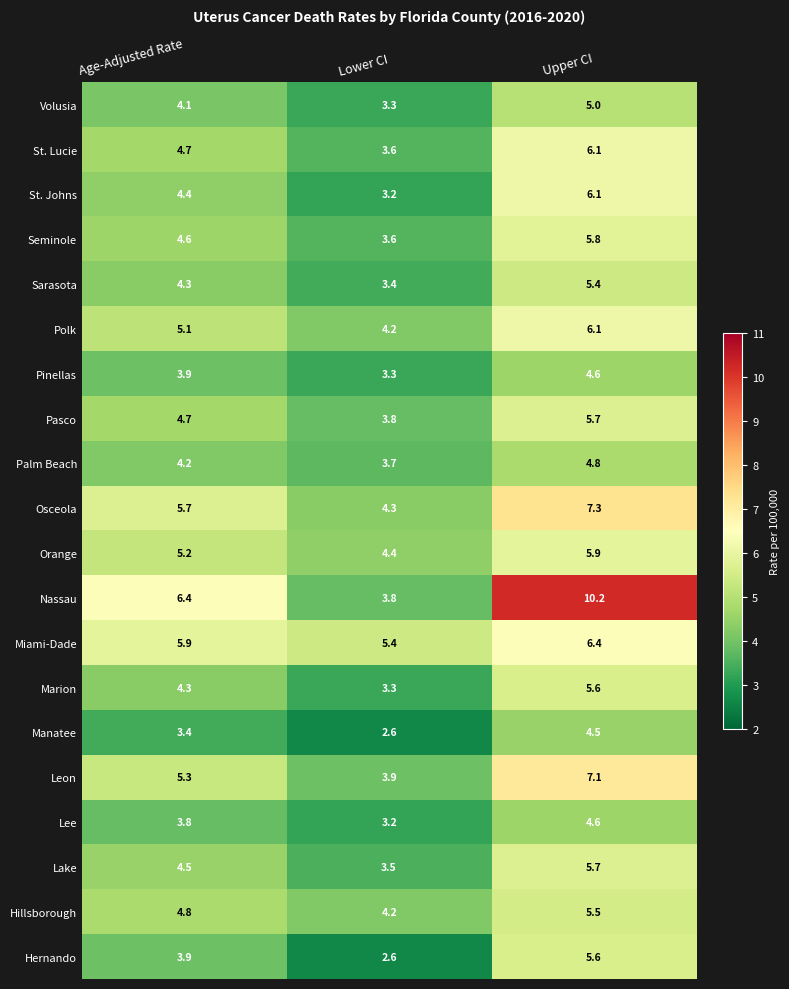

What is the maximum value for Osceola?

7.3